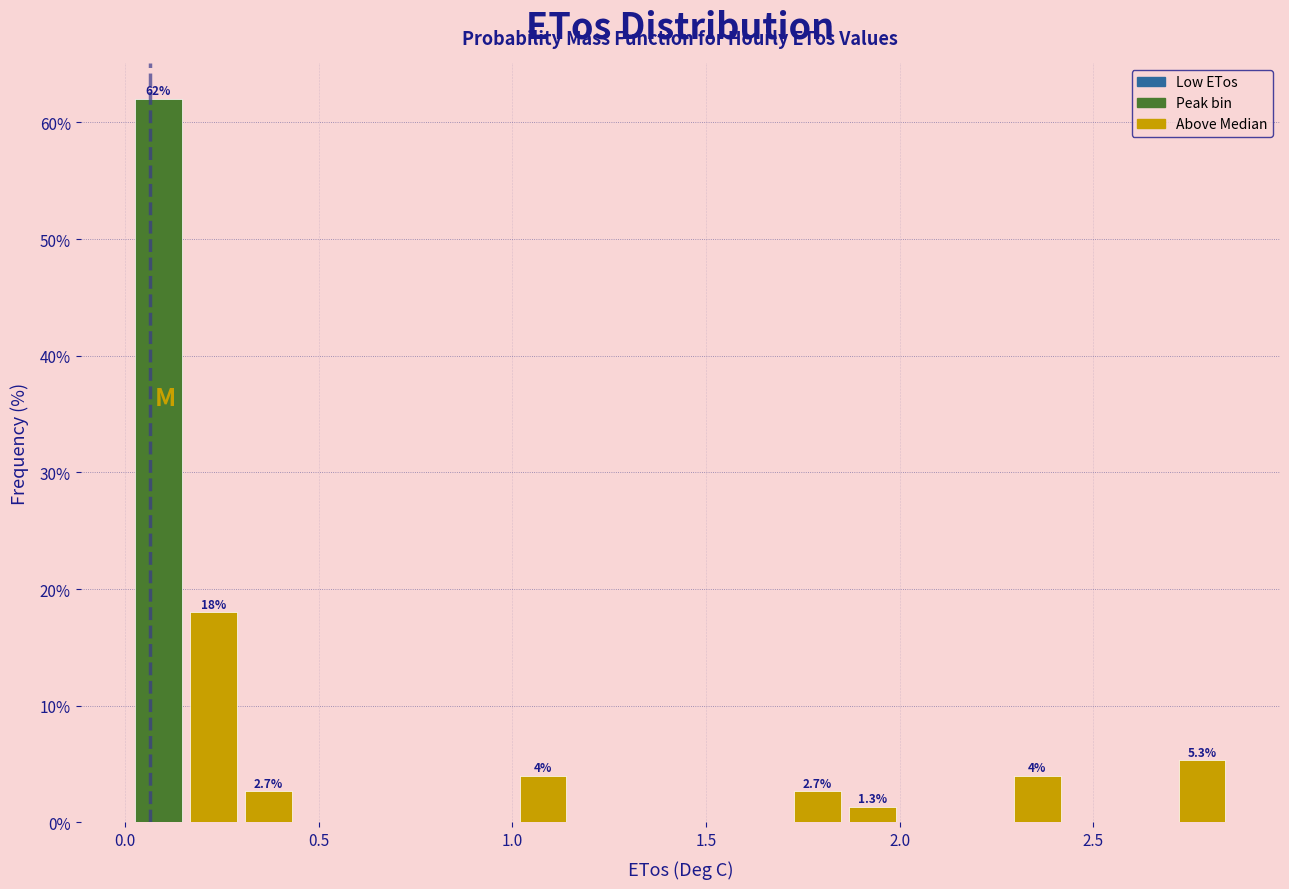

Read against the x-axis, roughly where is the centre of the tallest bar?

0.10